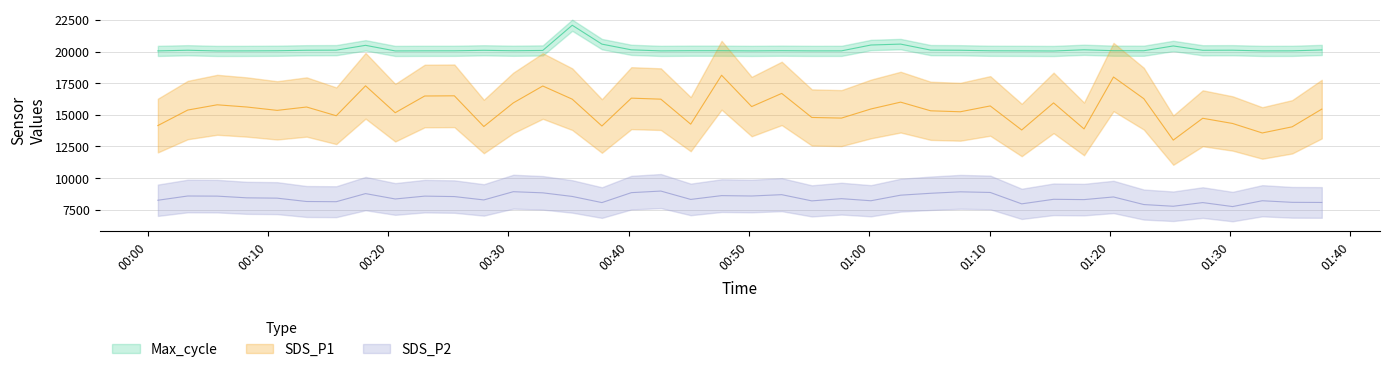

At how many categories does at least one series exceed 21149?

1